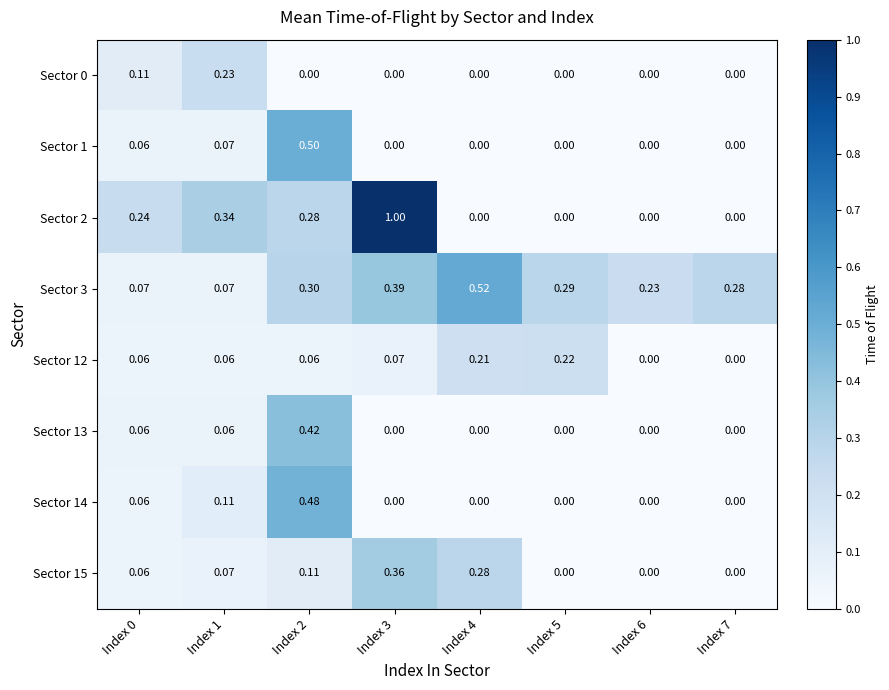

Count the number of data series in this chart.

8